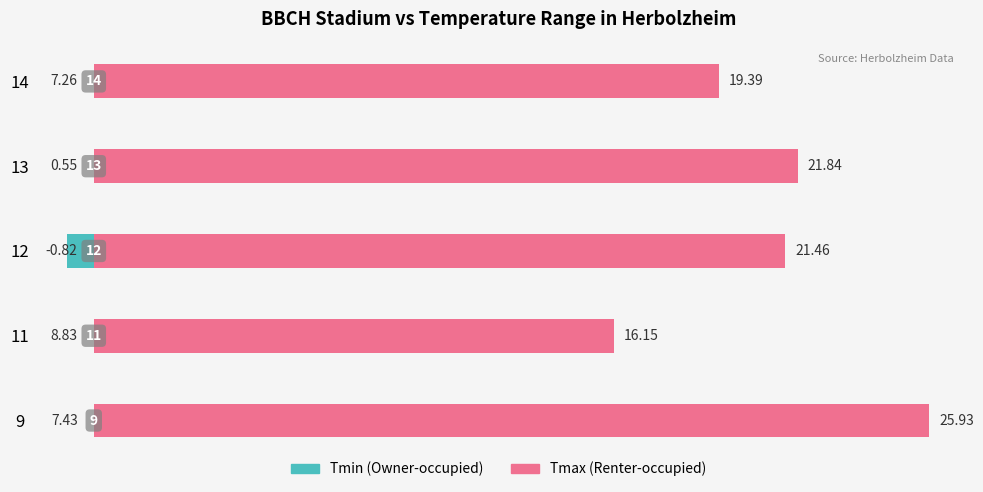

Are the bars grouped side by side (vs. stacked)?

Yes